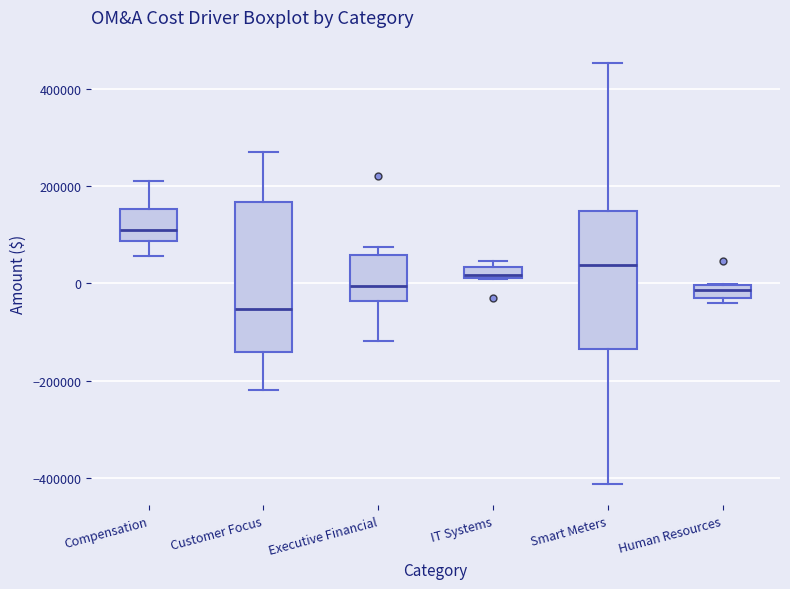

Comparing the boxes themselves (not the whiskers), which one is the tallest?

Customer Focus